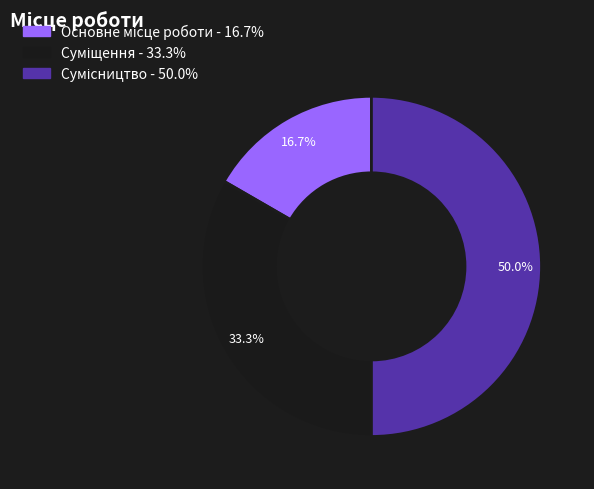

Count the number of slices in the pie.

3